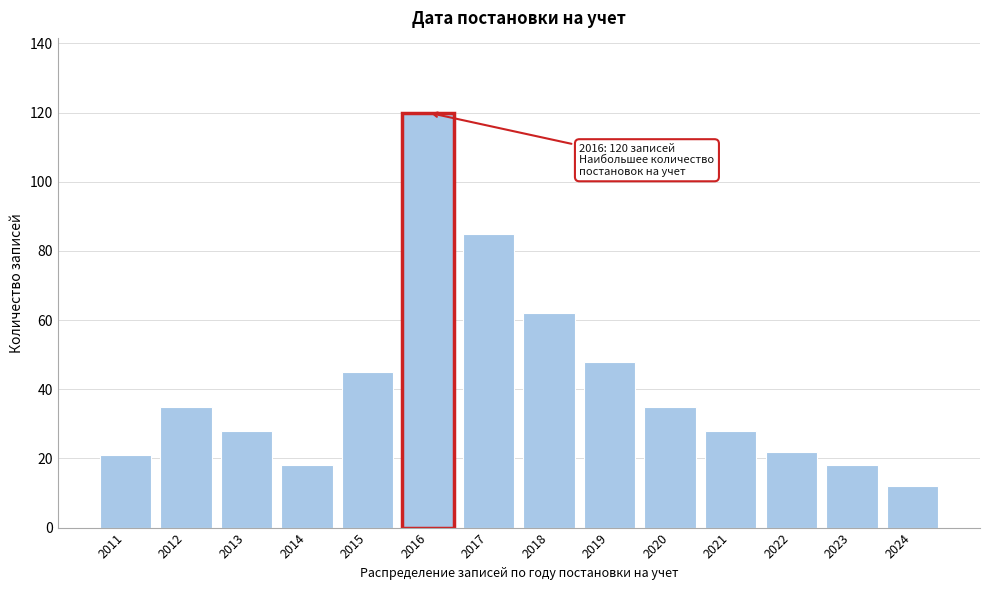

Reading right to left, list all the values displayed in this chart.

12	18	22	28	35	48	62	85	120	45	18	28	35	21